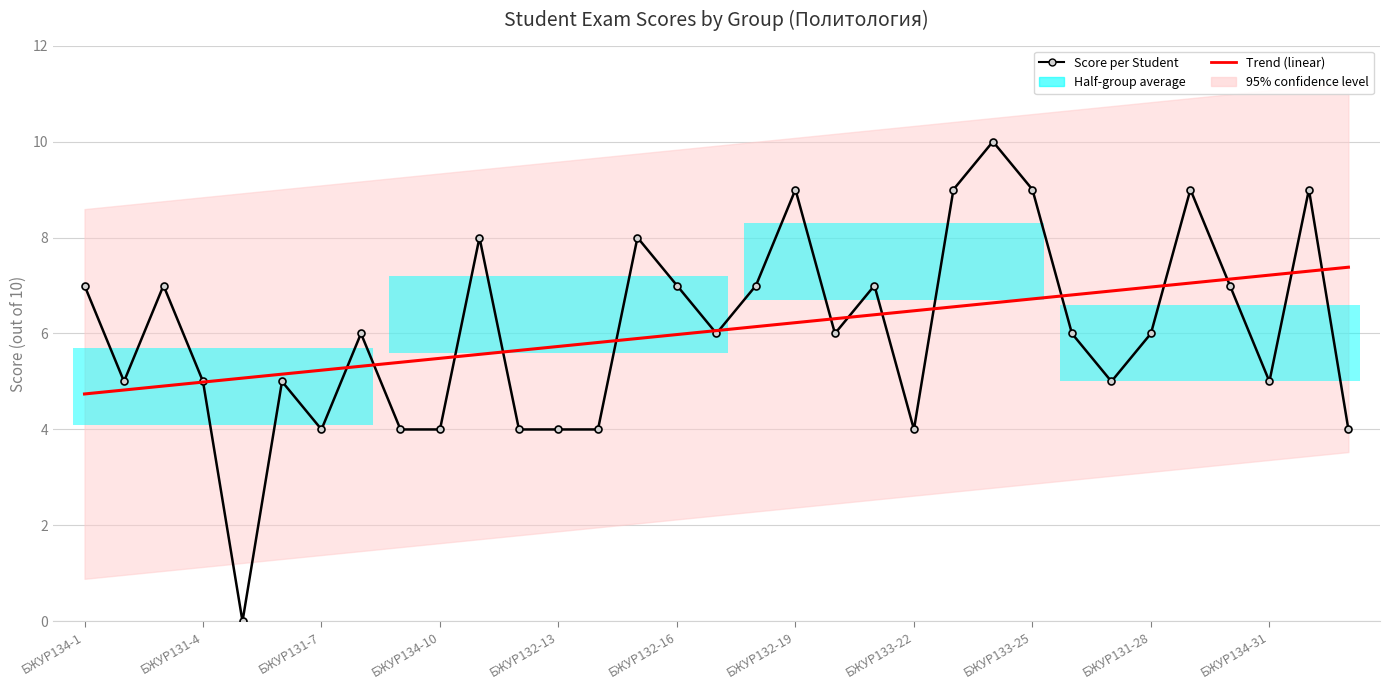

How many data points does each series have?

33